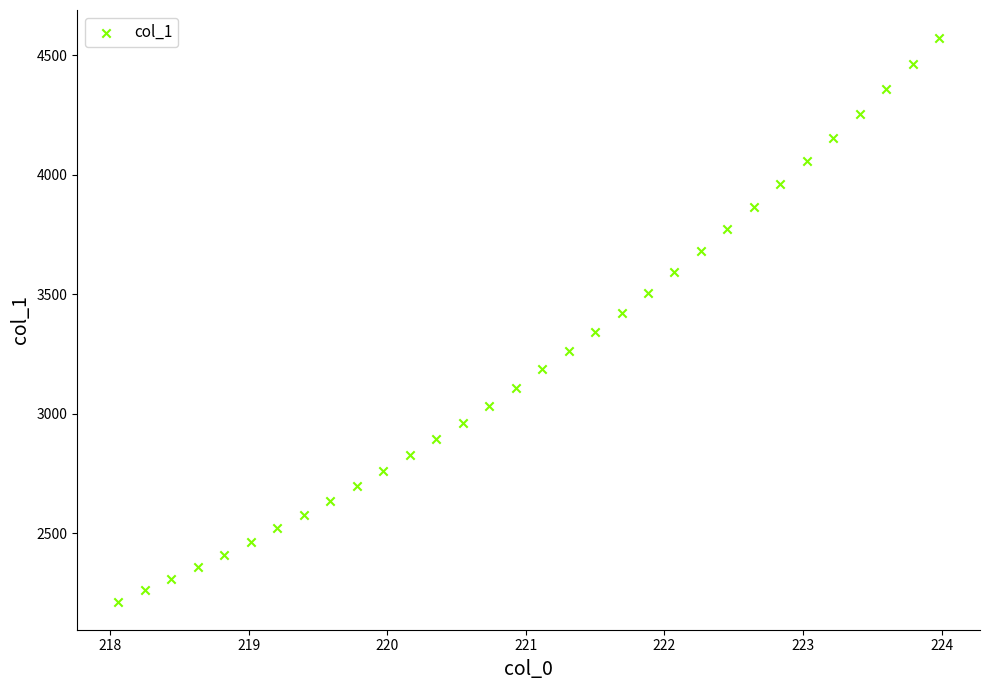

What is the range of Y values (max minus min)?

2356.1